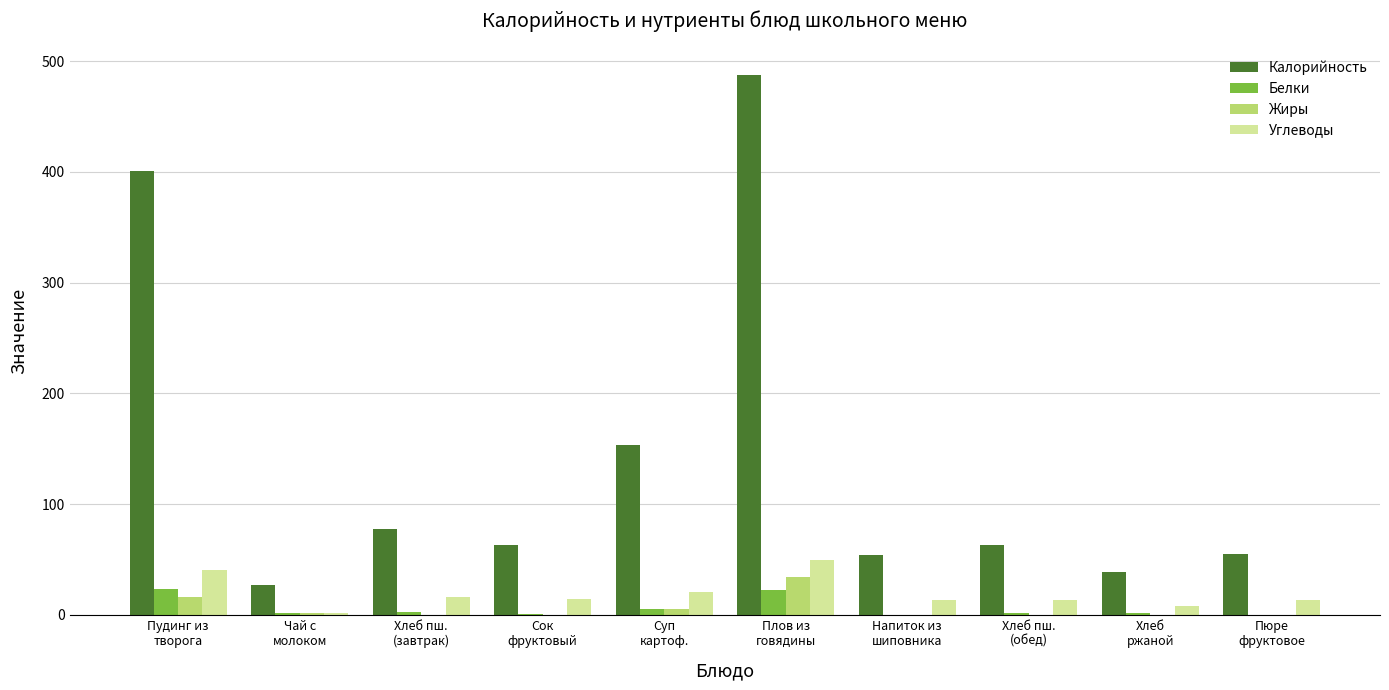

What is the maximum value for Углеводы?

49.4